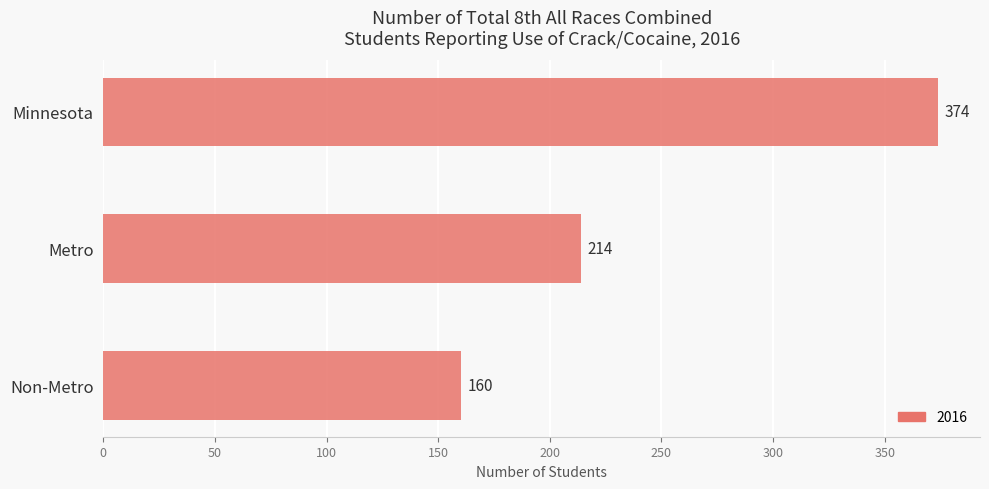

Count the number of categories in the chart.

3